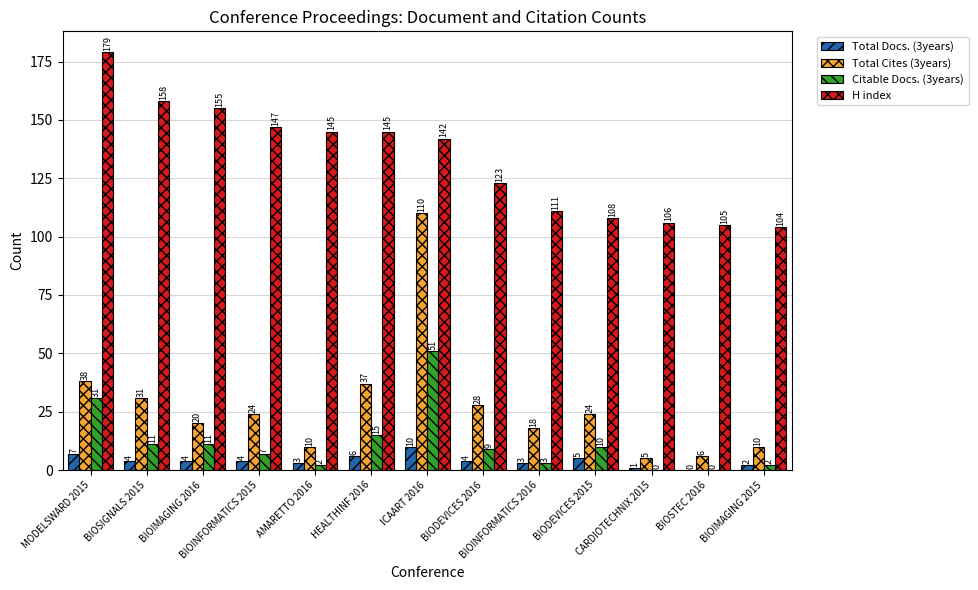

What is the highest value of the Citable Docs. (3years) series?

51